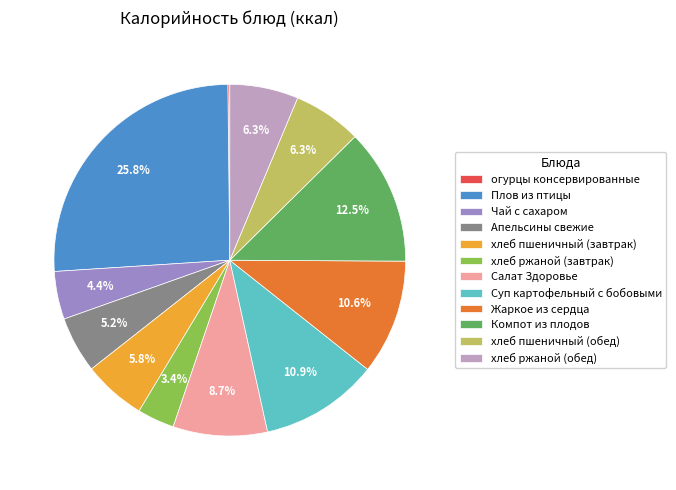

To the nearest percent, what is the difference between the largest and smallest slice percentages?

26%